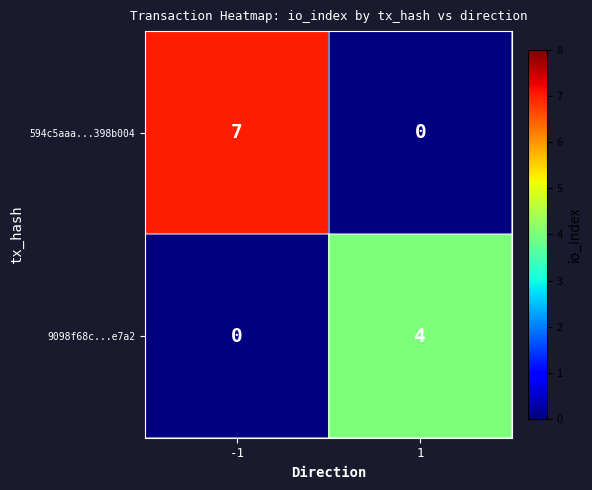

What is the smallest value displayed?

4.0